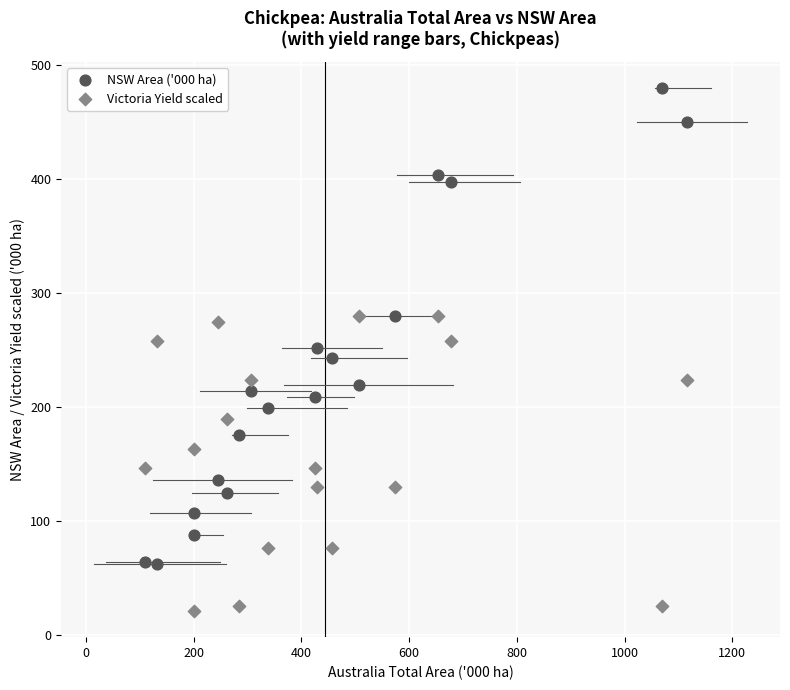

Which series reaches the minimum Y coordinate?

Victoria Yield scaled